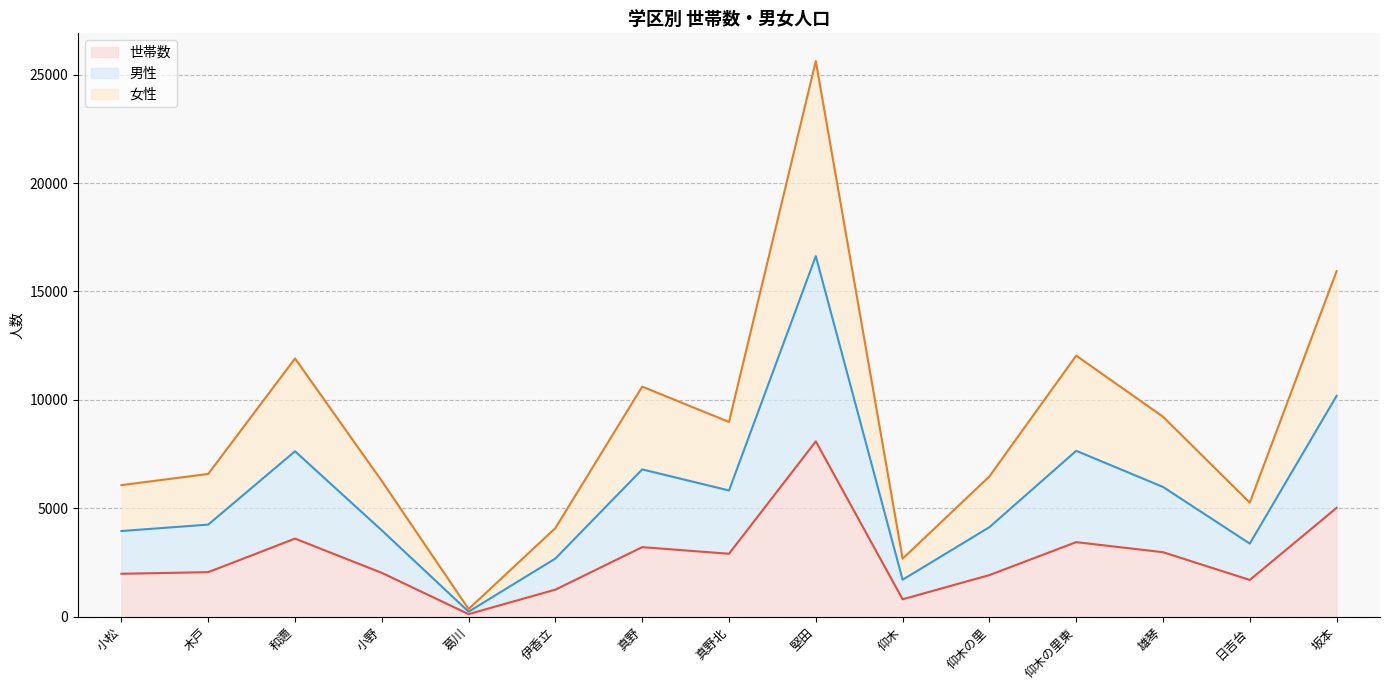

At which label does 世帯数 reach its minimum?

葛川